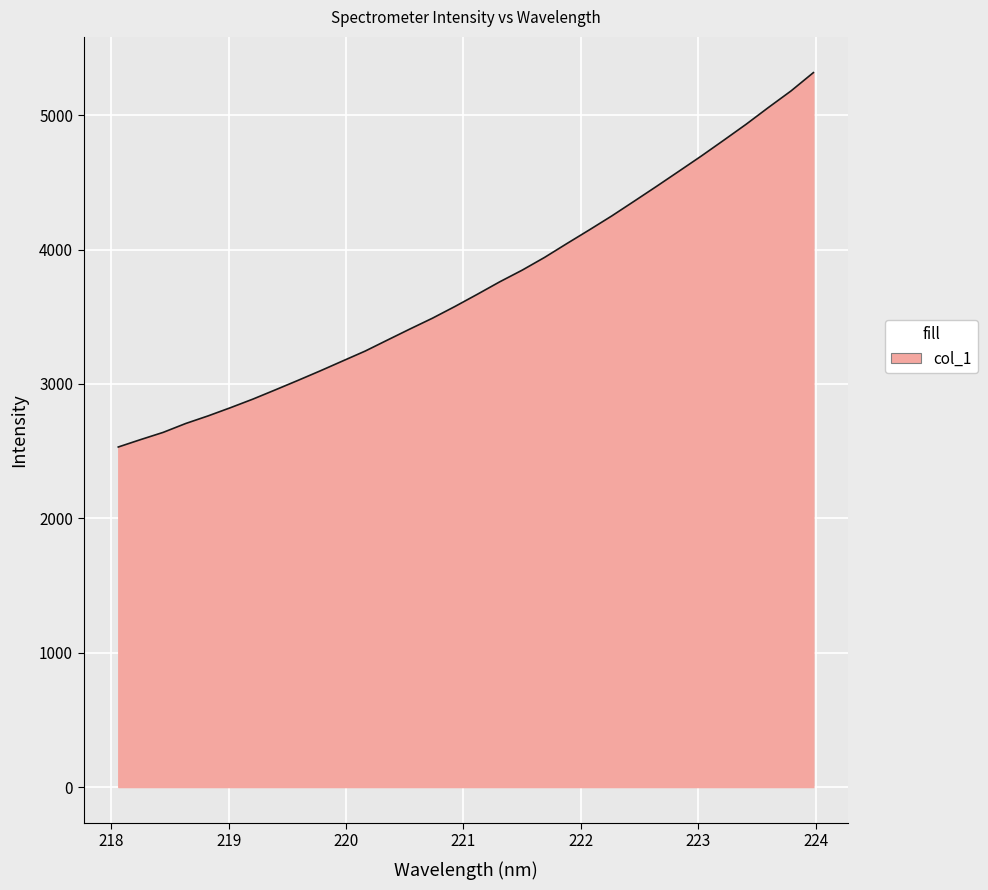

What is the difference between the maximum and minimum values?

2785.8